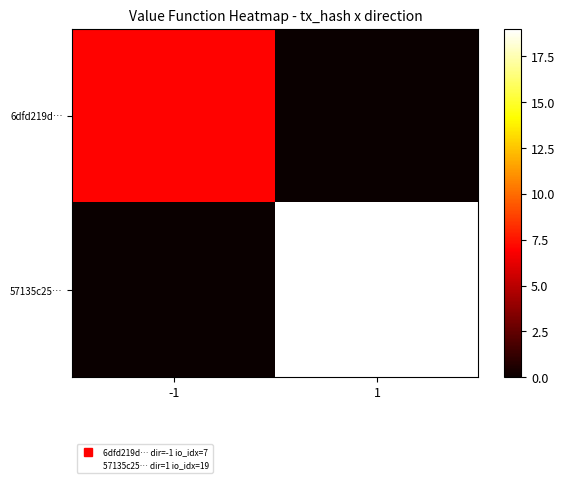

Which label corresponds to the largest value in the chart?

1